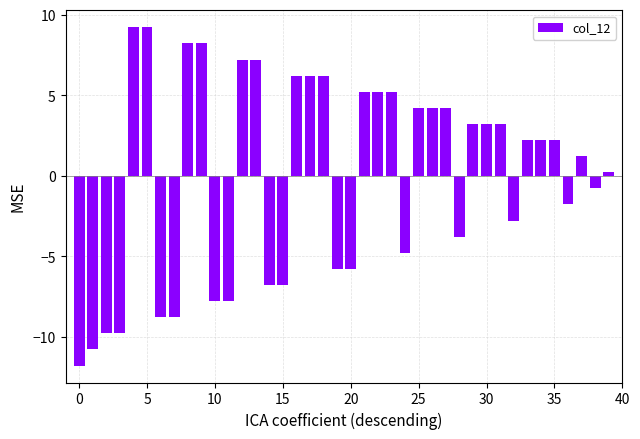

What is the difference between the second highest and minimum values?

21.0